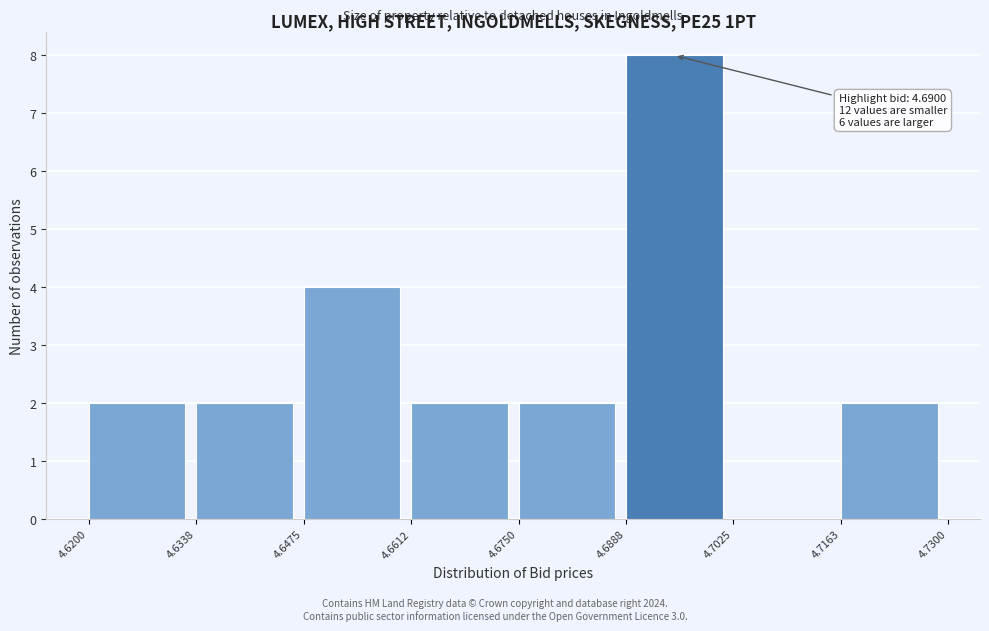

Over which range of the x-axis is the bar tallest?

4.6888 to 4.7025